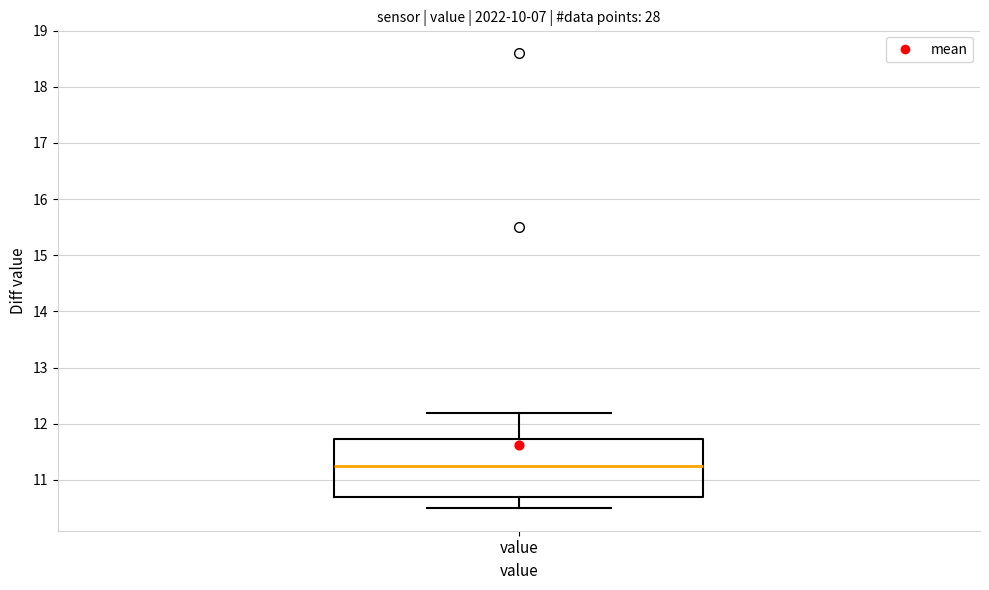

Read this box plot against the y-axis: the position of the median line, the range covered by the box, and the ends of both whiskers. The values are not printed on the chart, so give them approximately, as read against the axis.

median 11.3, box 10.7 to 11.7, whiskers 10.5 to 12.2